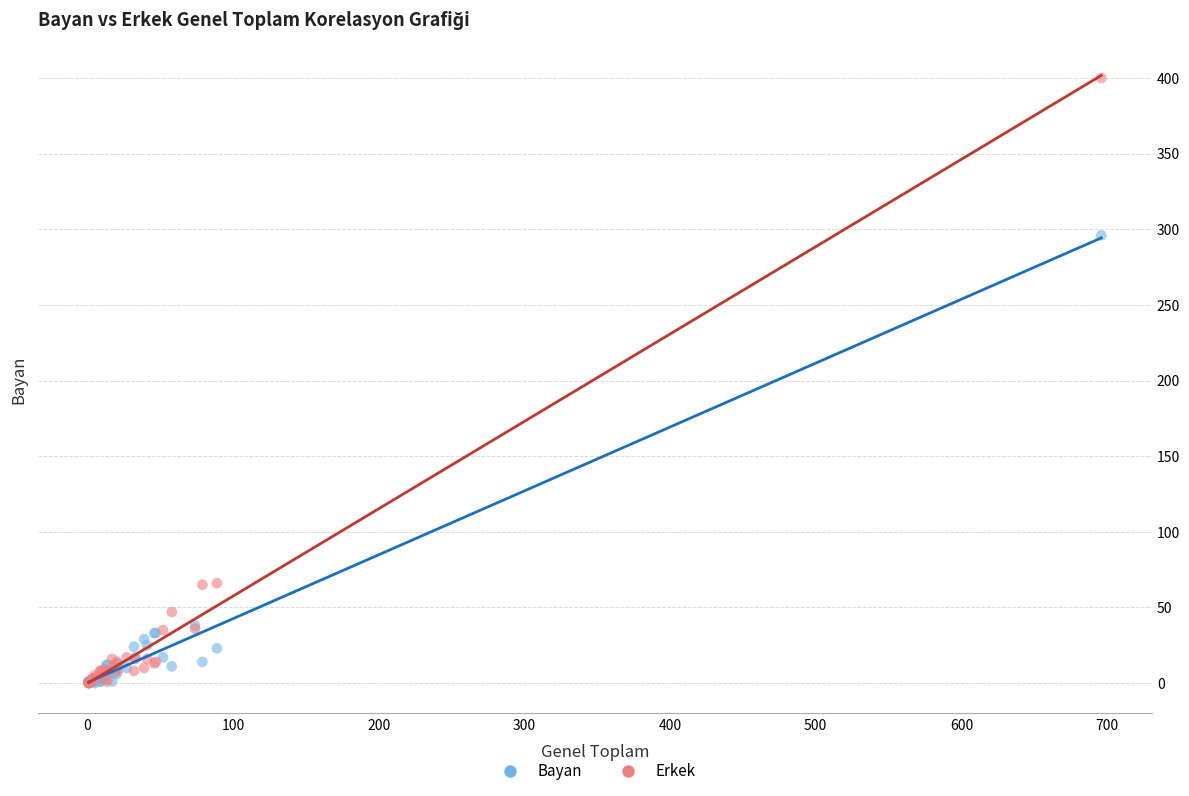

Which series has the widest spread of Y values?

Erkek